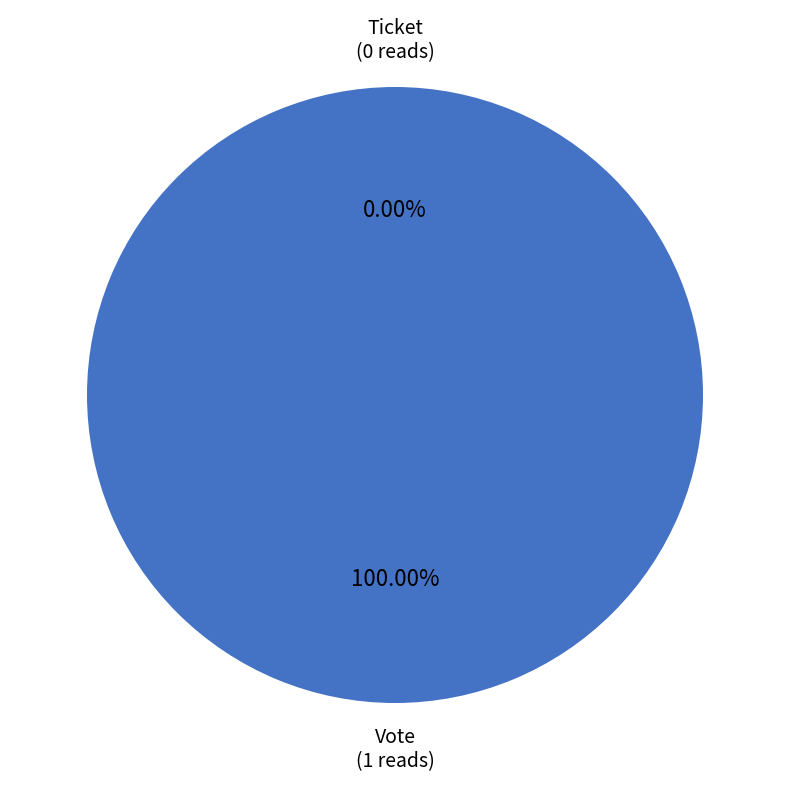

Count the number of slices in the pie.

2